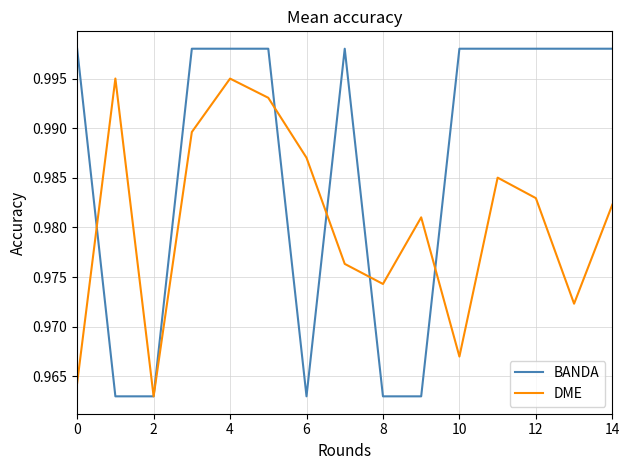

Does the chart display data point markers on the line(s)?

No